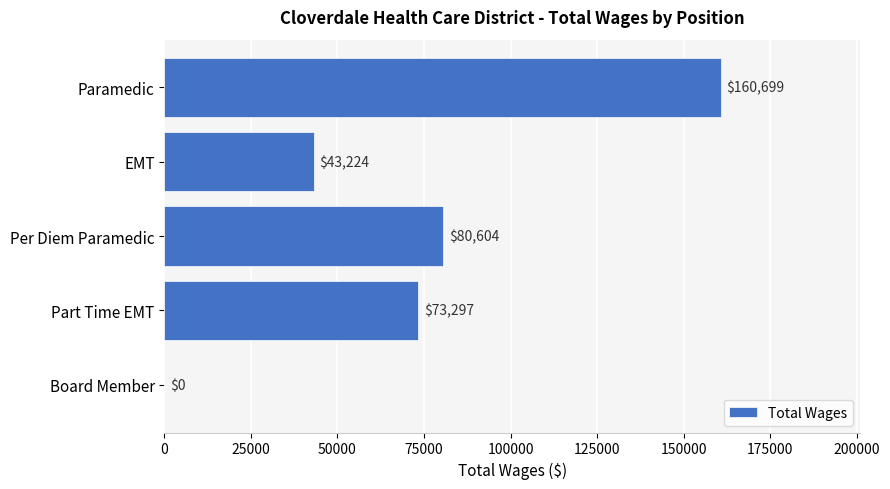

What is the average value?

71565